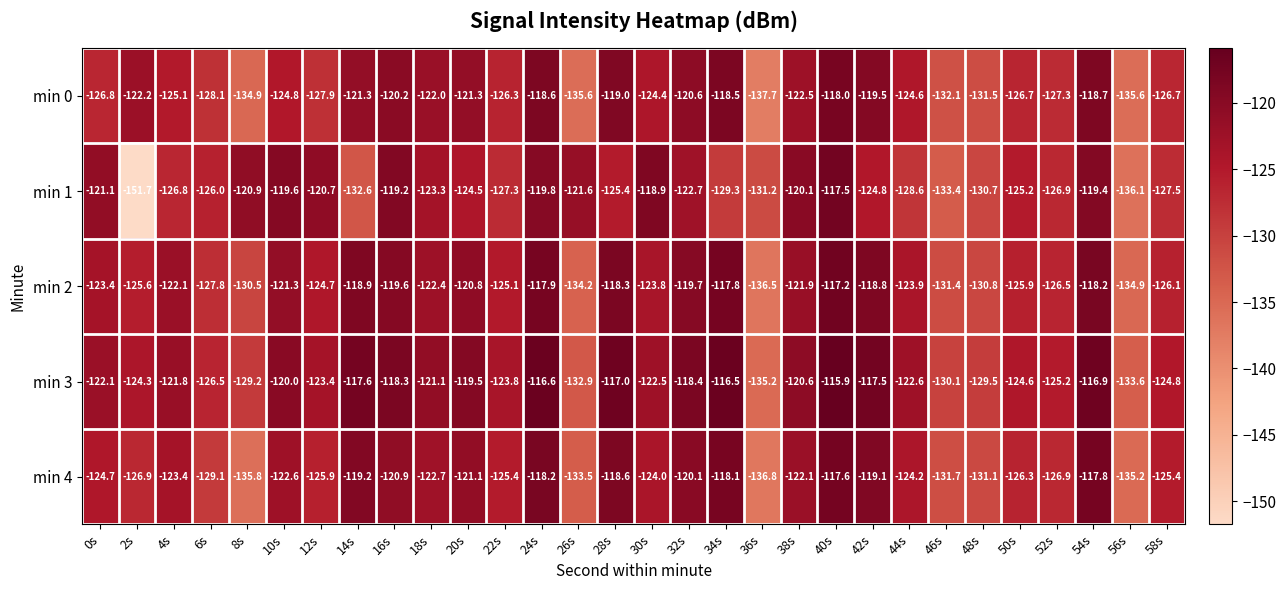

Which category has the highest value across all series?

40s